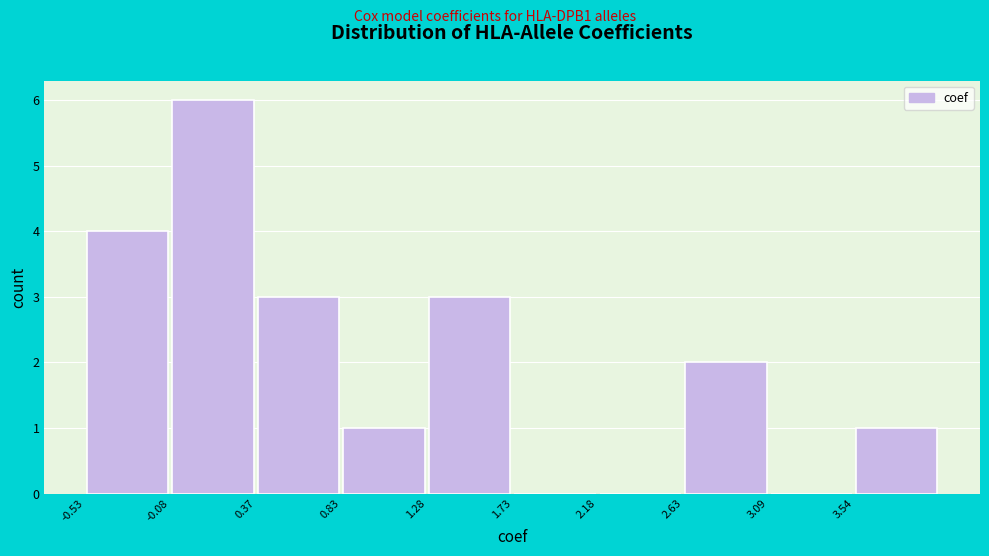

Over which range of the x-axis is the bar tallest?

-0.10 to 0.35